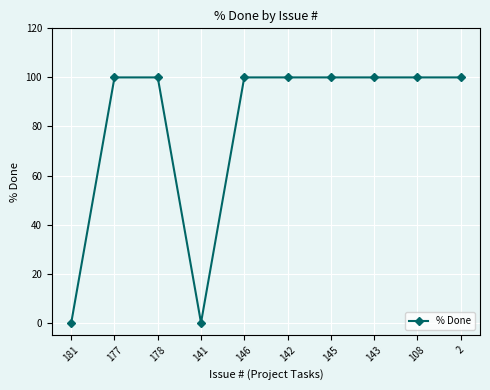

The value at 108 is 147. True or false?

False